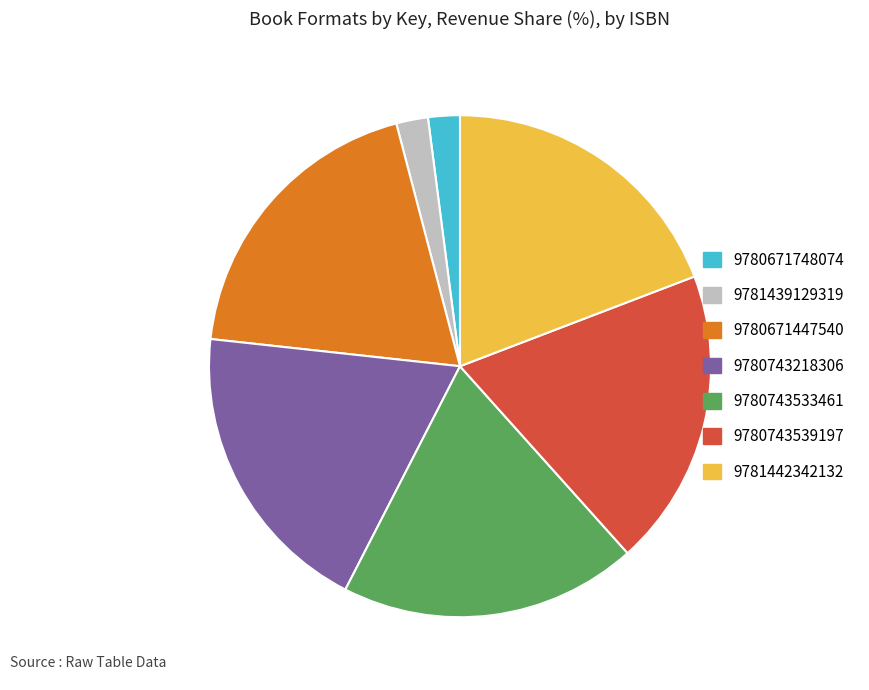

Count the number of slices in the pie.

7